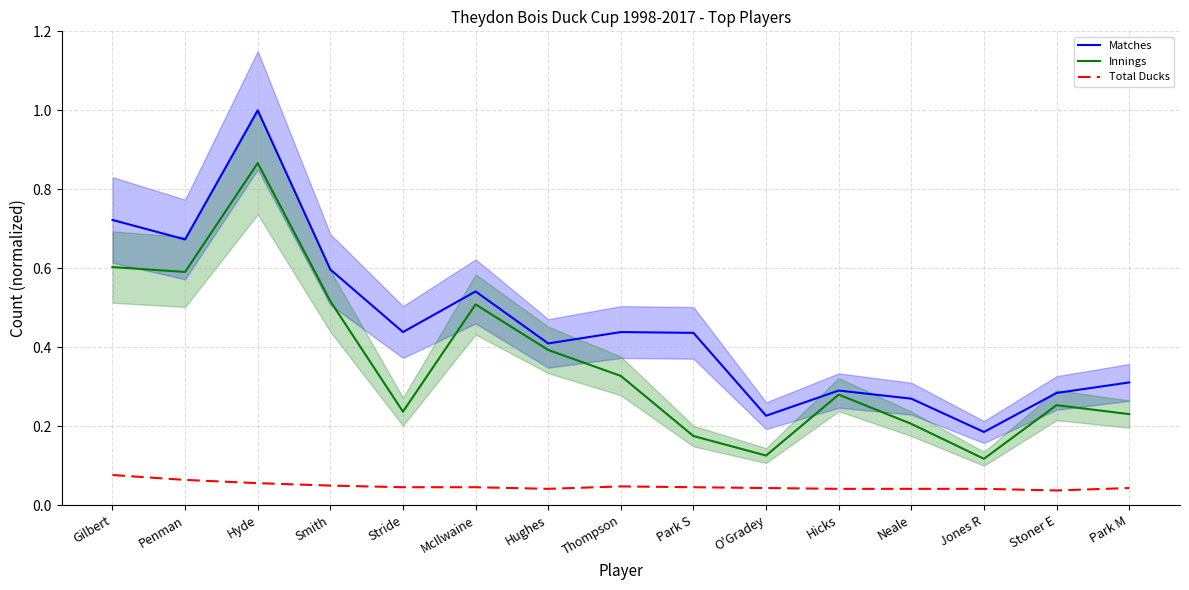

True or false: Total Ducks and Innings intersect in this chart.

False